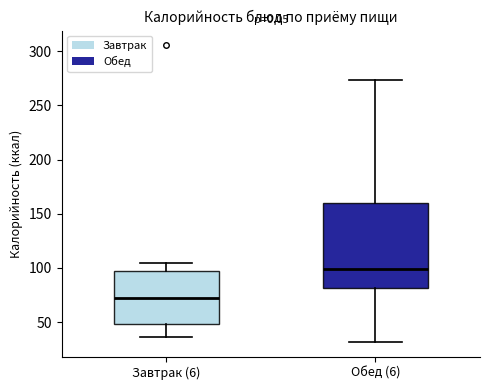

Where does the upper whisker of the box for Обед (6) end on the y-axis? The values are not printed on the chart, so give them approximately, as read against the axis.

275